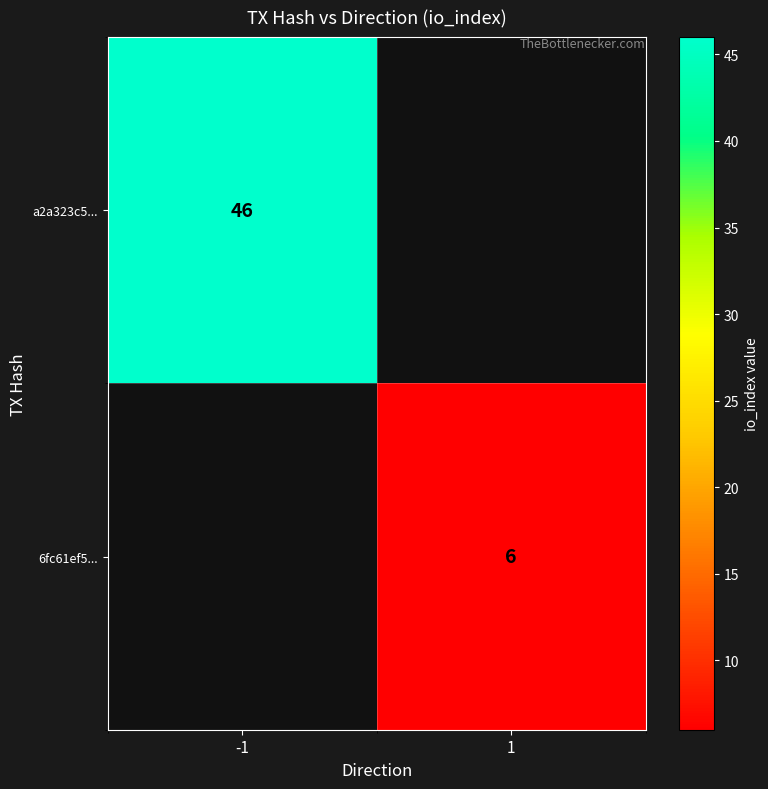

Is it true that 6fc61ef5... equals 6 at 1?

True